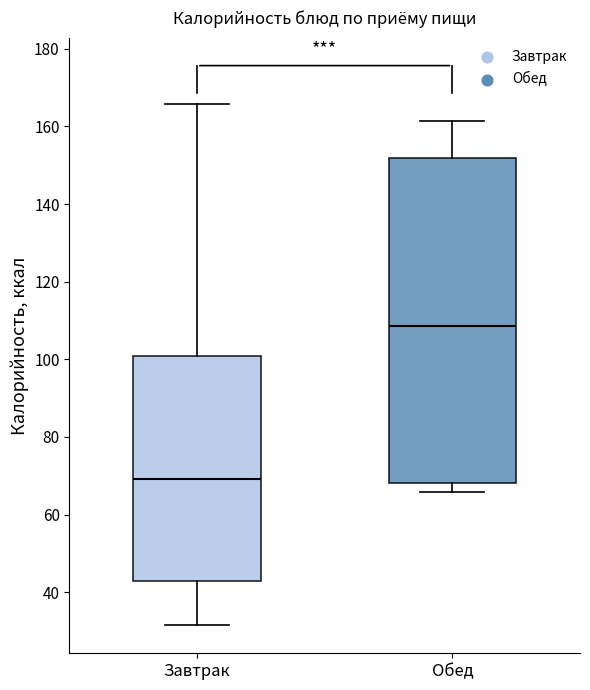

Reading left to right, read every box against the y-axis: the position of its median line, the range the box covers, and the ends of its whiskers. The values are not printed on the chart, so give them approximately, as read against the axis.

Завтрак: median 70, box 42 to 100, whiskers 32 to 166
Обед: median 108, box 68 to 152, whiskers 66 to 162